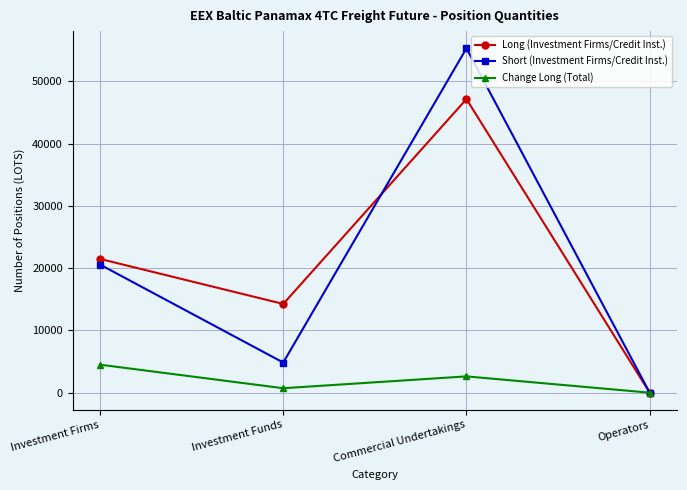

Which series has the widest spread of values?

Short (Investment Firms/Credit Inst.)